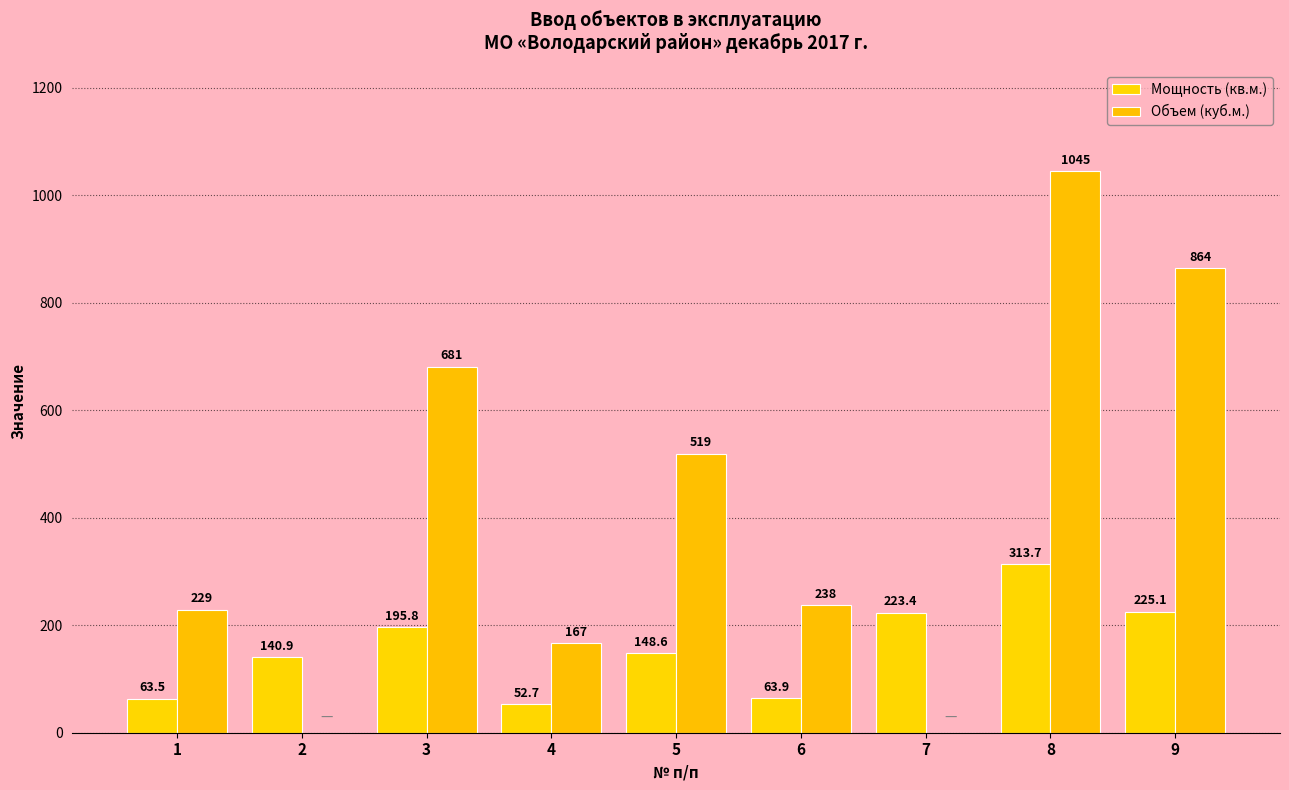

True or false: Объем (куб.м.) has a value of 420.6 at 3.

False